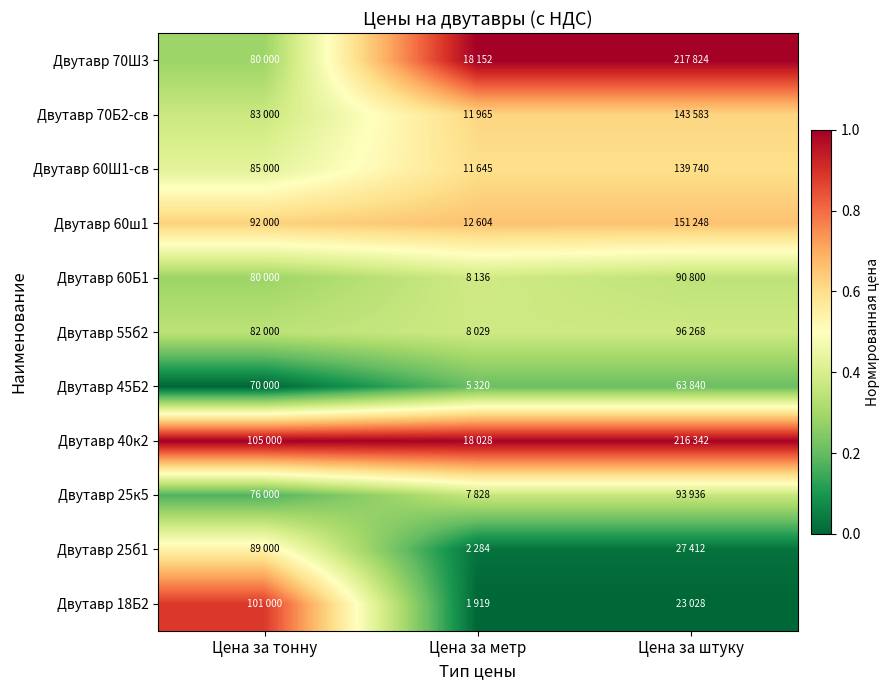

Reading left to right, list all the values displayed in this chart.

Двутавр 18Б2: Цена за тонну=0.9	Цена за метр=0.0	Цена за штуку=0.0
Двутавр 25б1: Цена за тонну=0.5	Цена за метр=0.0	Цена за штуку=0.0
Двутавр 25к5: Цена за тонну=0.2	Цена за метр=0.4	Цена за штуку=0.4
Двутавр 40к2: Цена за тонну=1.0	Цена за метр=1.0	Цена за штуку=1.0
Двутавр 45Б2: Цена за тонну=0.0	Цена за метр=0.2	Цена за штуку=0.2
Двутавр 55б2: Цена за тонну=0.3	Цена за метр=0.4	Цена за штуку=0.4
Двутавр 60Б1: Цена за тонну=0.3	Цена за метр=0.4	Цена за штуку=0.3
Двутавр 60ш1: Цена за тонну=0.6	Цена за метр=0.7	Цена за штуку=0.7
Двутавр 60Ш1-св: Цена за тонну=0.4	Цена за метр=0.6	Цена за штуку=0.6
Двутавр 70Б2-св: Цена за тонну=0.4	Цена за метр=0.6	Цена за штуку=0.6
Двутавр 70Ш3: Цена за тонну=0.3	Цена за метр=1.0	Цена за штуку=1.0